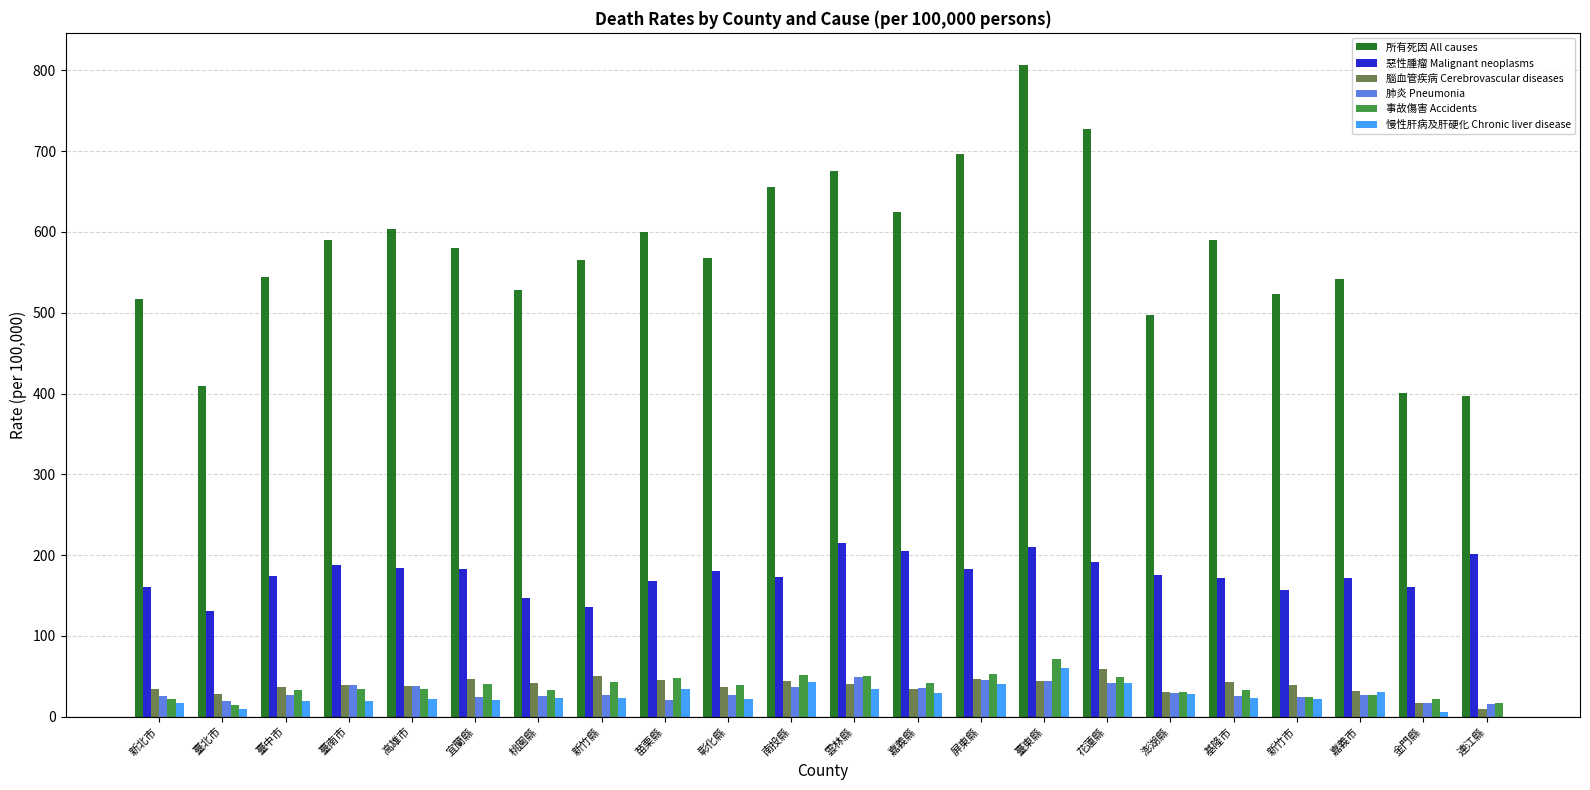

How many values in the 惡性腫瘤 Malignant neoplasms series exceed 174?

12